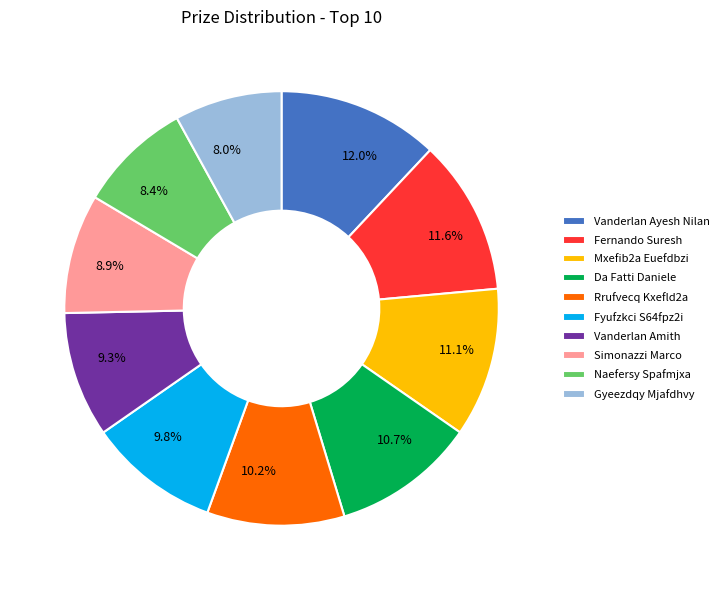

What portion of the pie excludes 8.9%?

91.1%